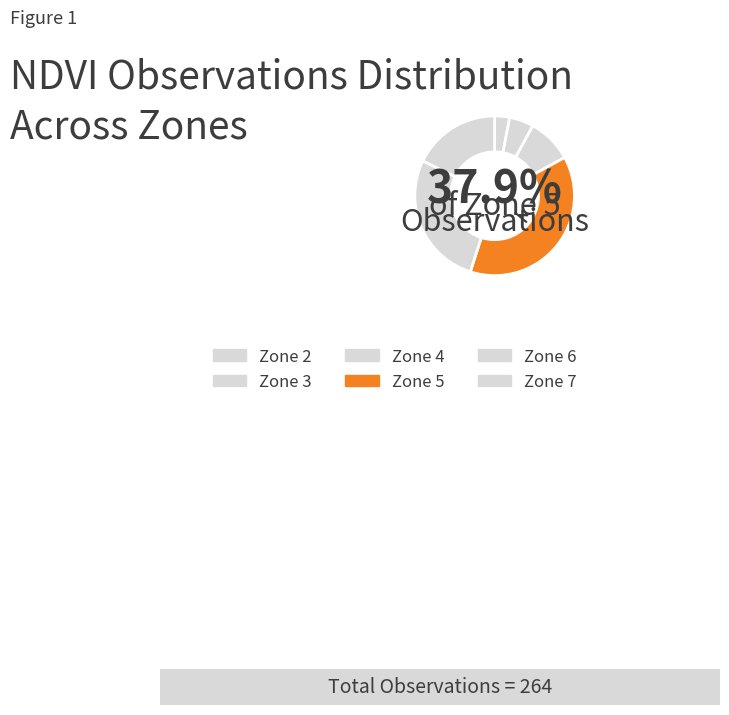

What is the largest slice in the pie chart?

Zone 5